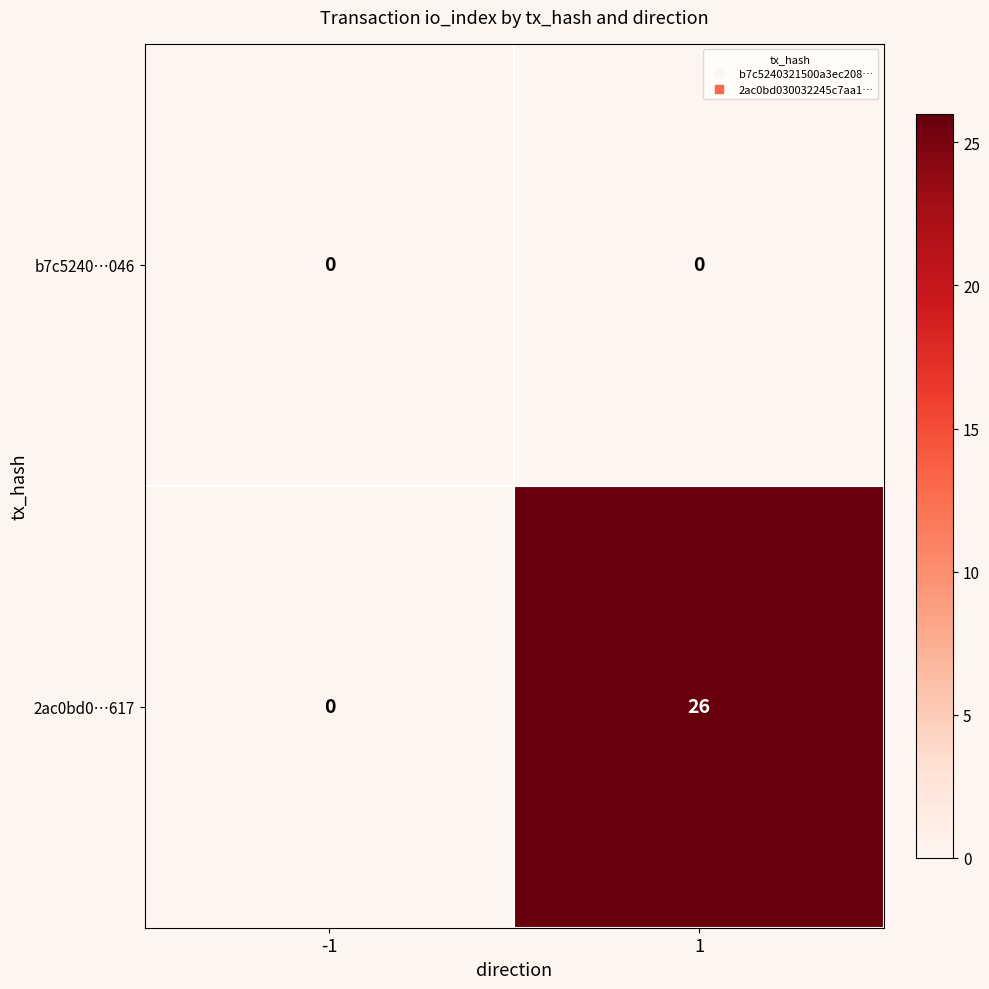

Reading left to right, transcribe all the data shown in this chart.

b7c5240…046: 0	0
2ac0bd0…617: 0	26